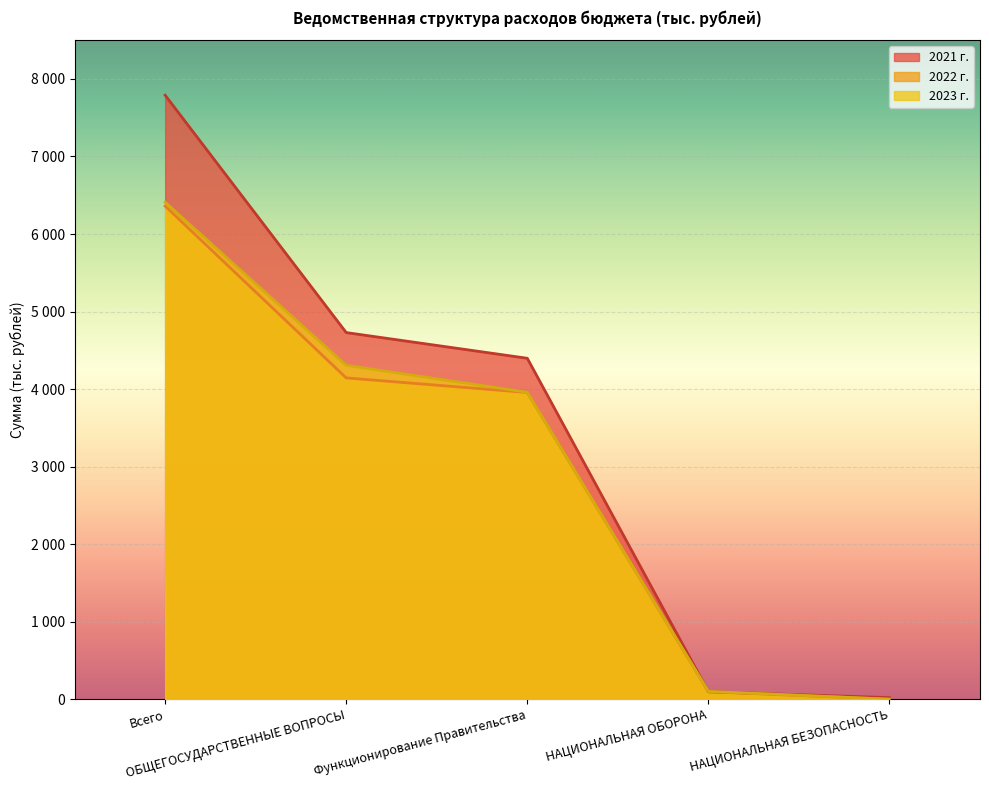

Does the chart display data point markers on the line(s)?

No